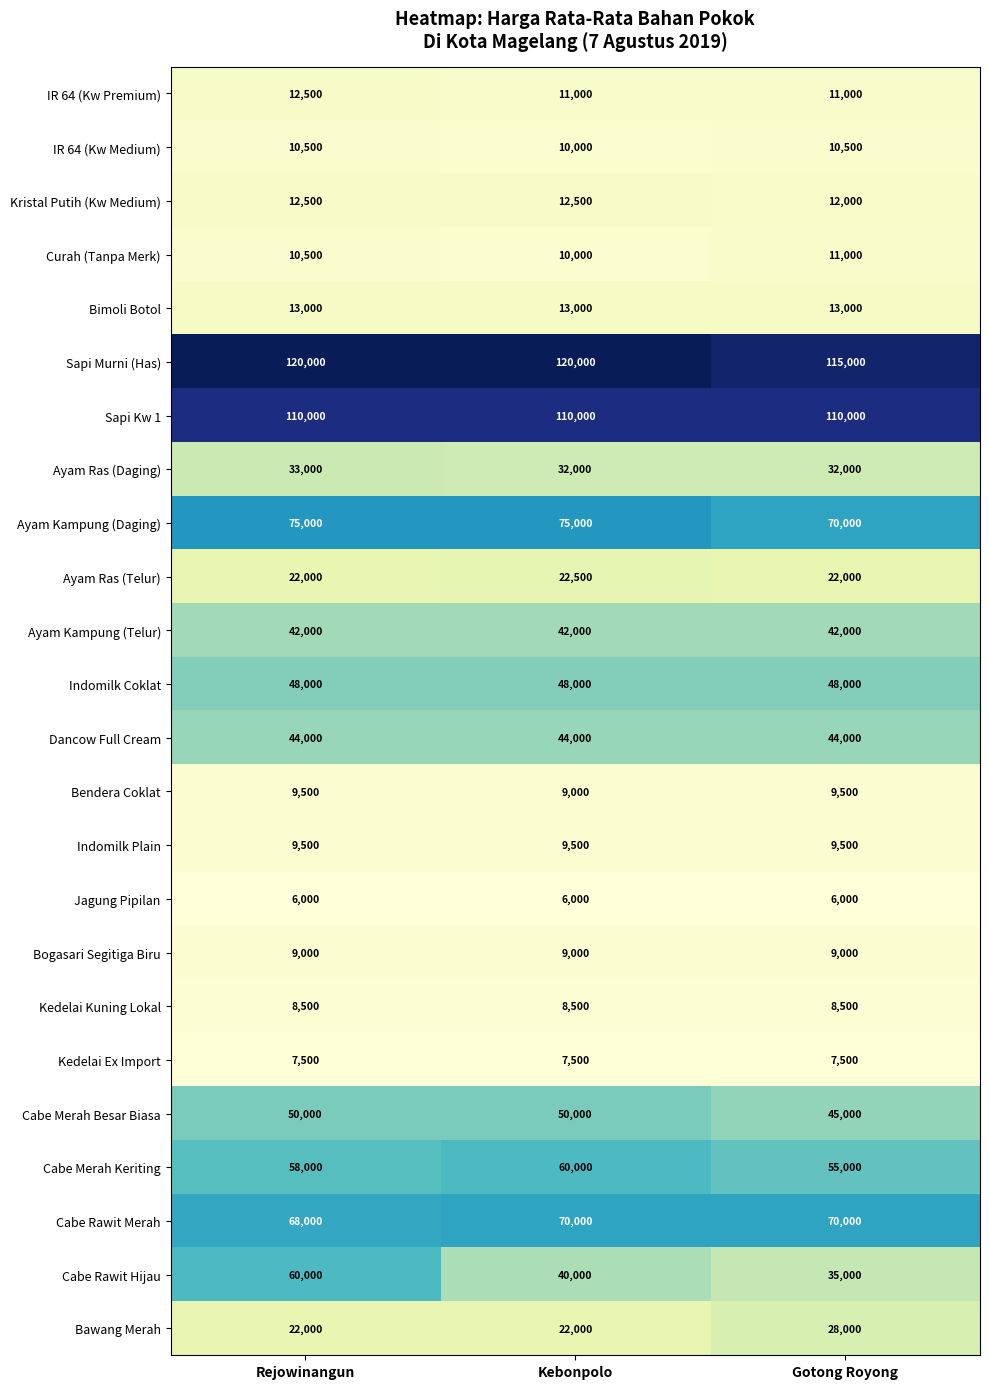

Which series has the widest spread of values?

Cabe Rawit Hijau